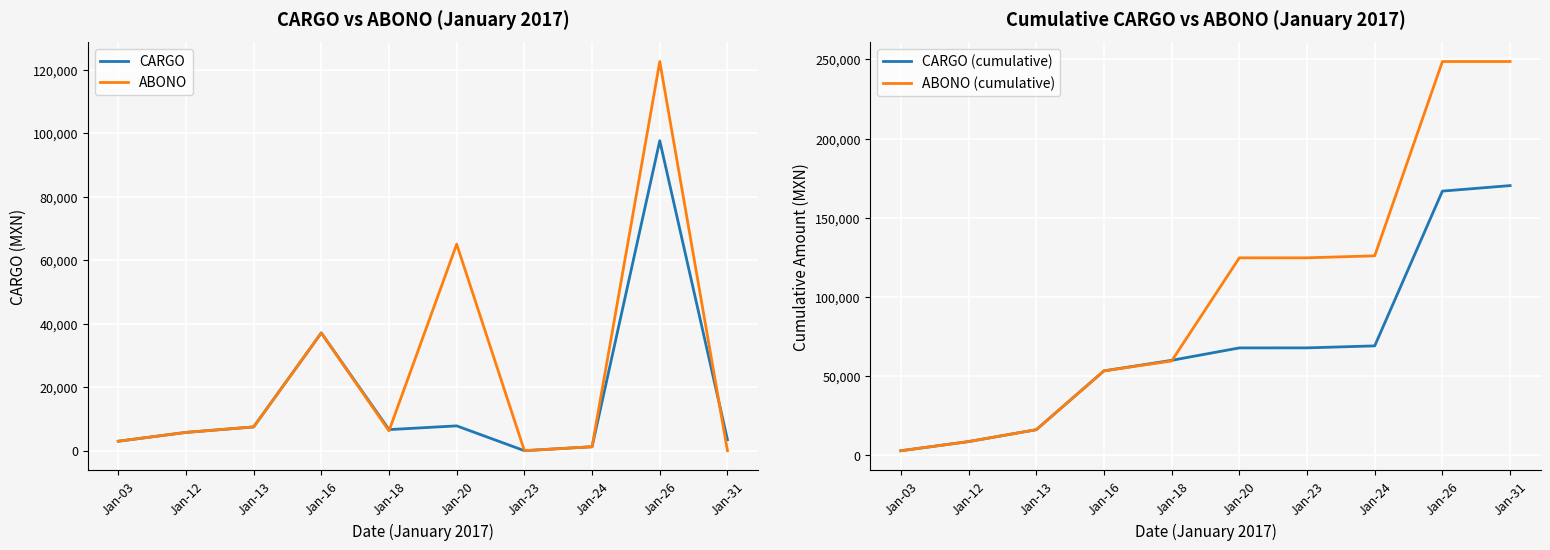

Where does the CARGO (cumulative) series first go above 67911?

Jan-20